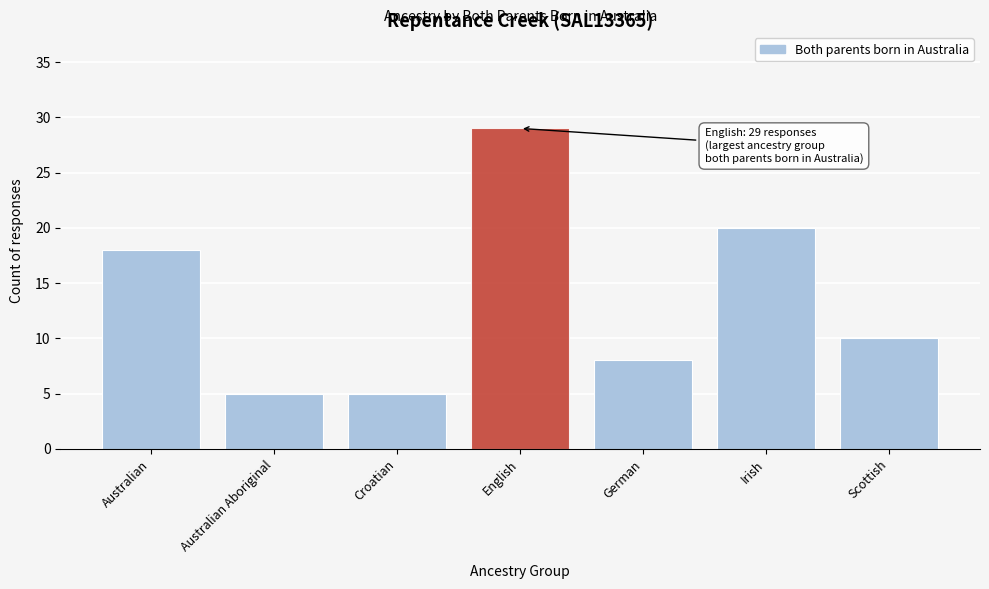

Reading left to right, list all the values displayed in this chart.

Australian=18	Australian Aboriginal=5	Croatian=5	English=29	German=8	Irish=20	Scottish=10